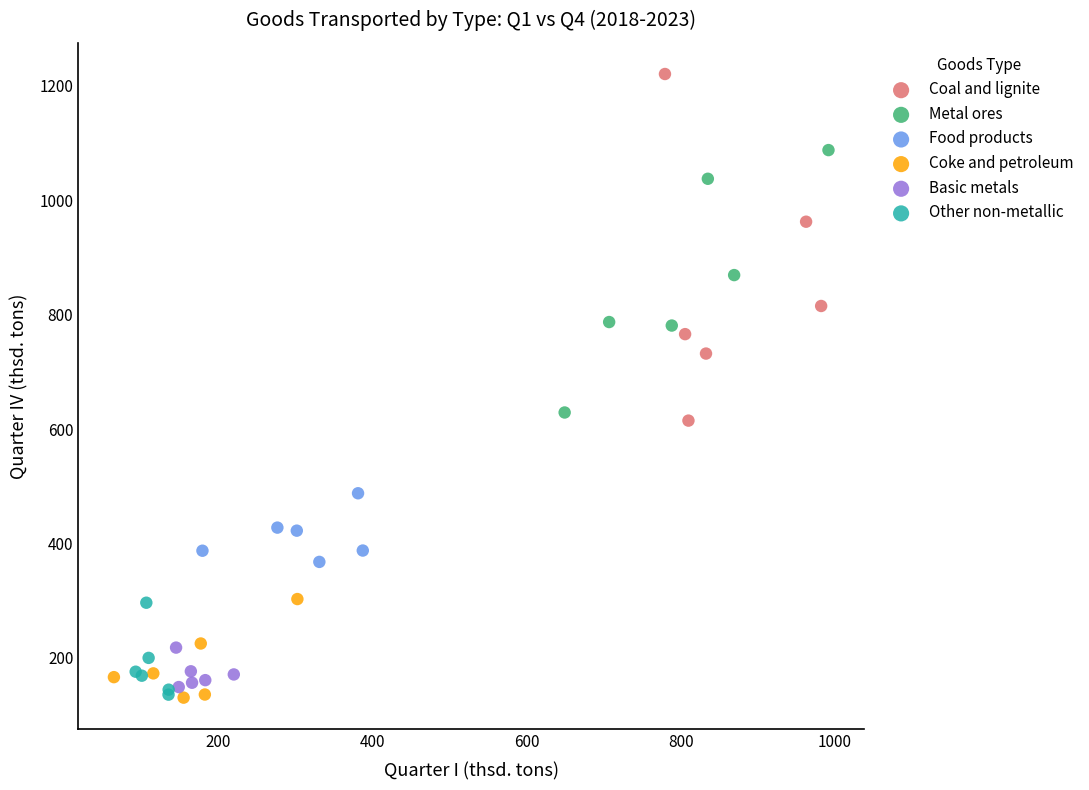

Which series has the largest Y range (max minus min)?

Coal and lignite